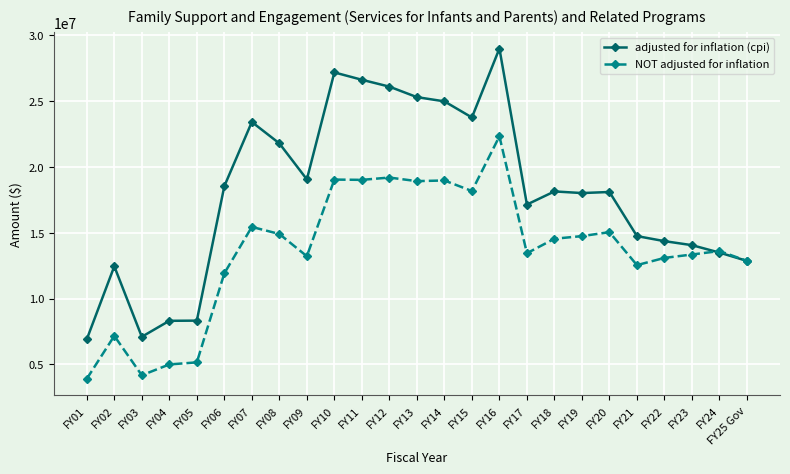

The NOT adjusted for inflation series shows 18964890 at FY14. True or false?

True